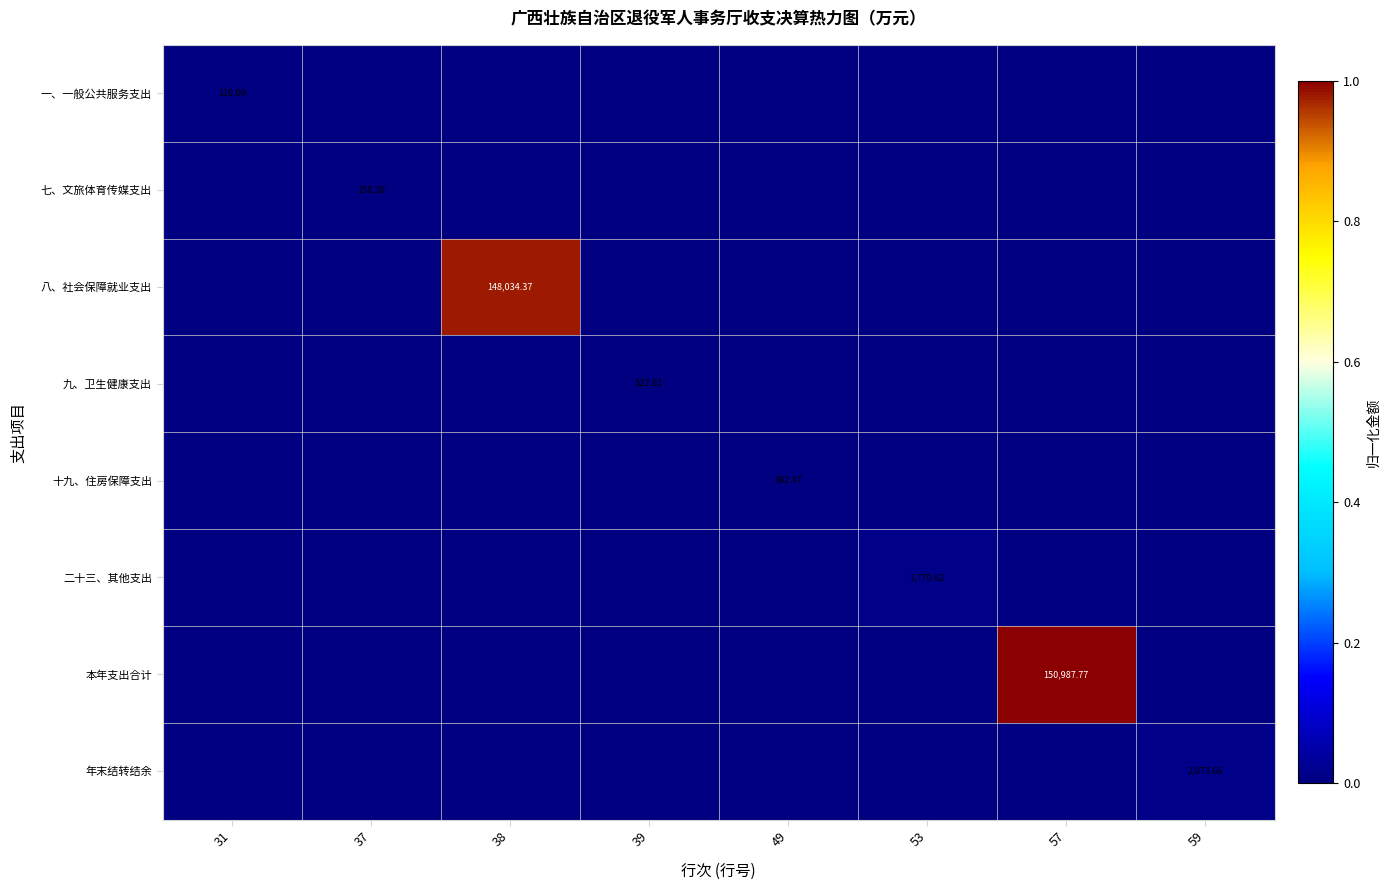

At which label is 本年支出合计 closest to 0?

31